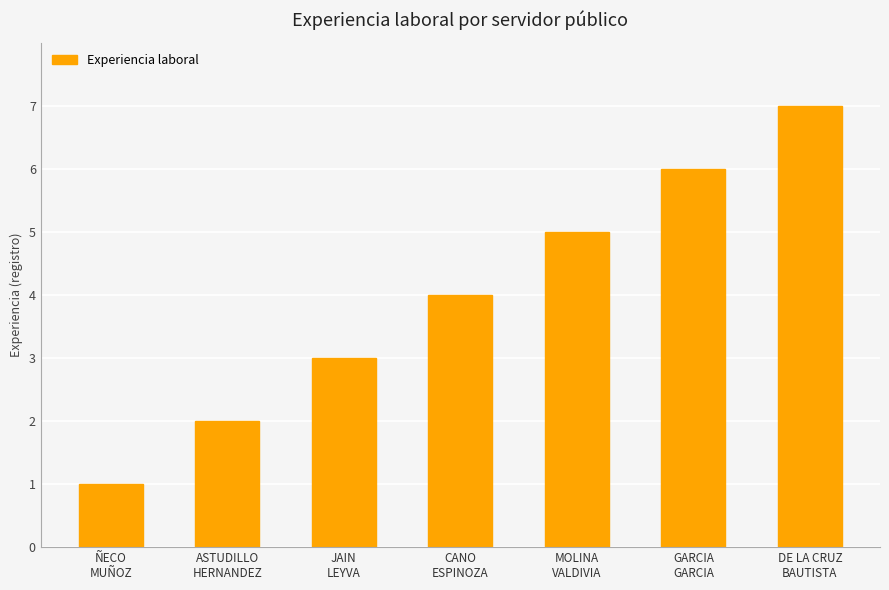

Rank the categories by value from highest to lowest.

DE LA CRUZ
BAUTISTA, GARCIA
GARCIA, MOLINA
VALDIVIA, CANO
ESPINOZA, JAIN
LEYVA, ASTUDILLO
HERNANDEZ, ÑECO
MUÑOZ